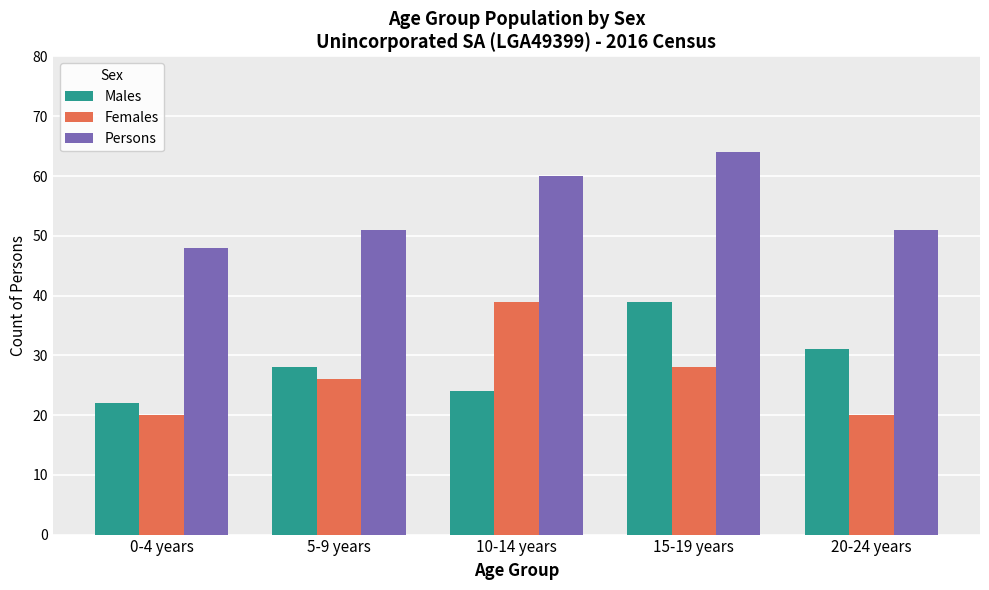

What is the approximate value of Males at 15-19 years, to the nearest 5?

40